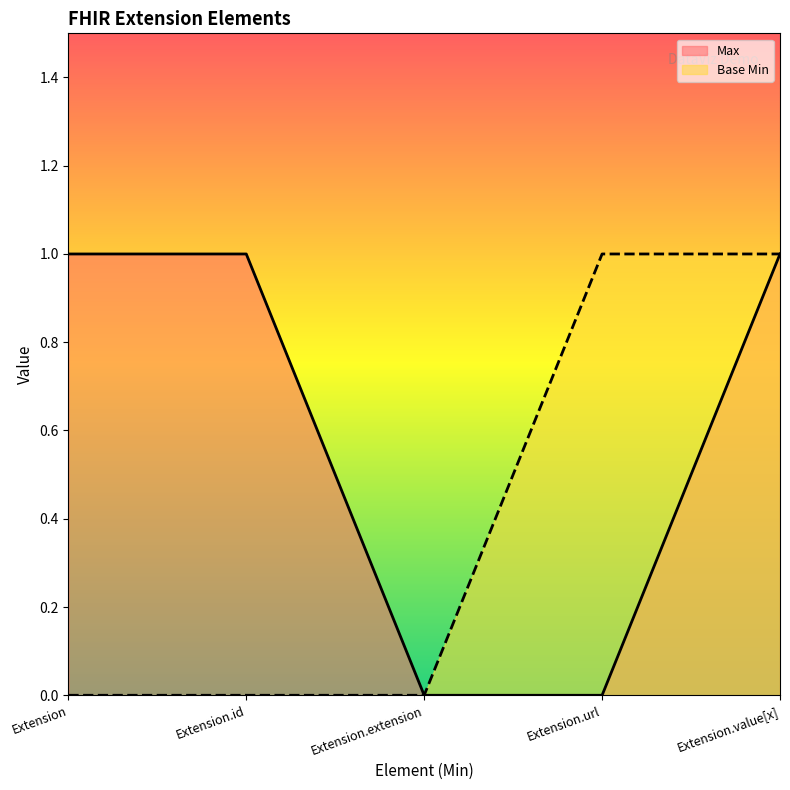

List the series in order of their overall mean, highest first.

Max, Base Min